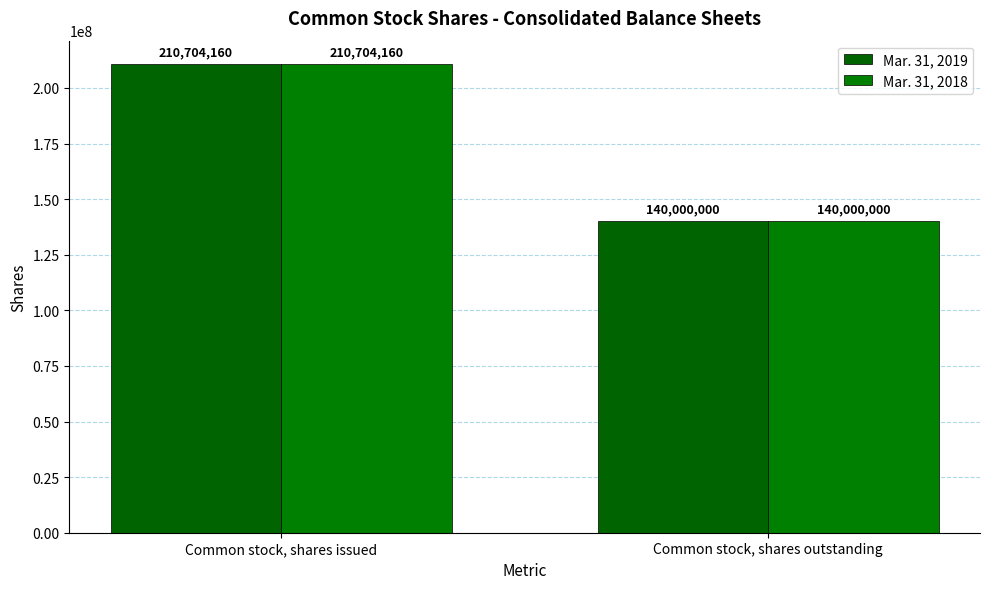

What is the minimum value shown in the chart?

140000000